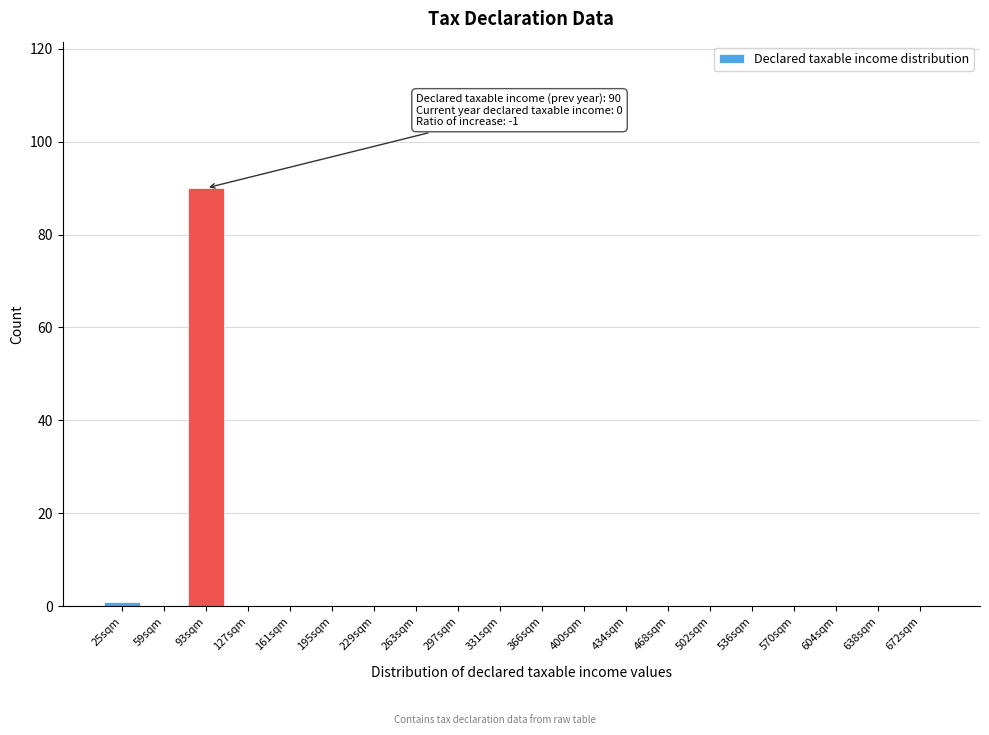

Reading left to right, extract all data points from this chart.

25sqm=1	59sqm=0	93sqm=90	127sqm=0	161sqm=0	195sqm=0	229sqm=0	263sqm=0	297sqm=0	331sqm=0	366sqm=0	400sqm=0	434sqm=0	468sqm=0	502sqm=0	536sqm=0	570sqm=0	604sqm=0	638sqm=0	672sqm=0